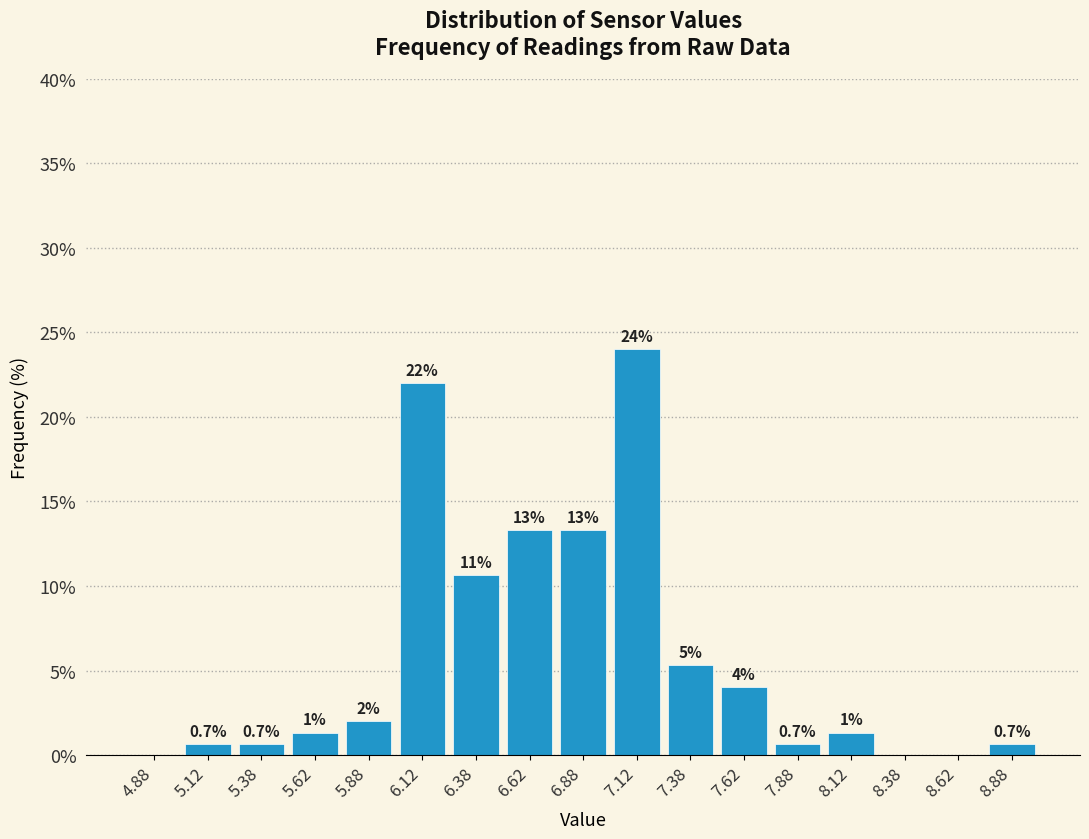

Over which range of the x-axis is the bar tallest?

7.00 to 7.25